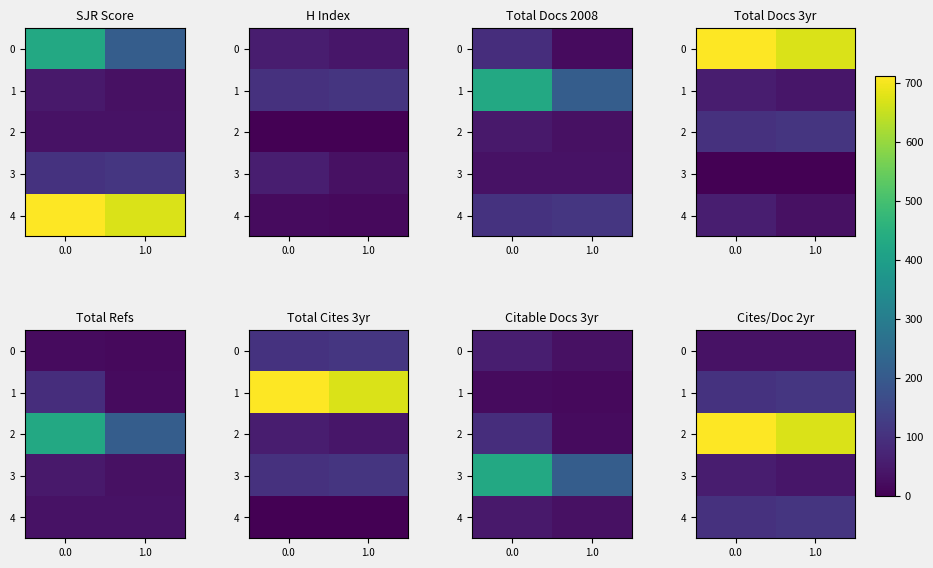

What is the sum of all 1 values?

218